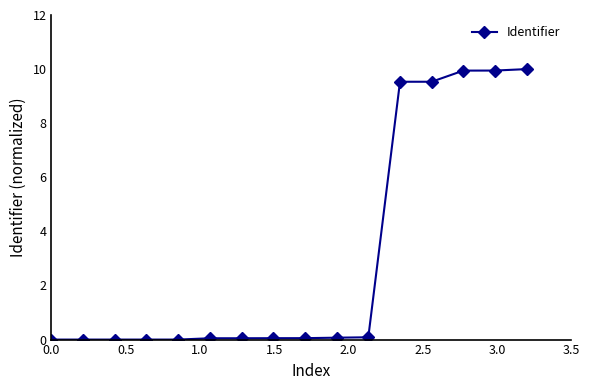

What is the value of the 15th point from the left?

9.9